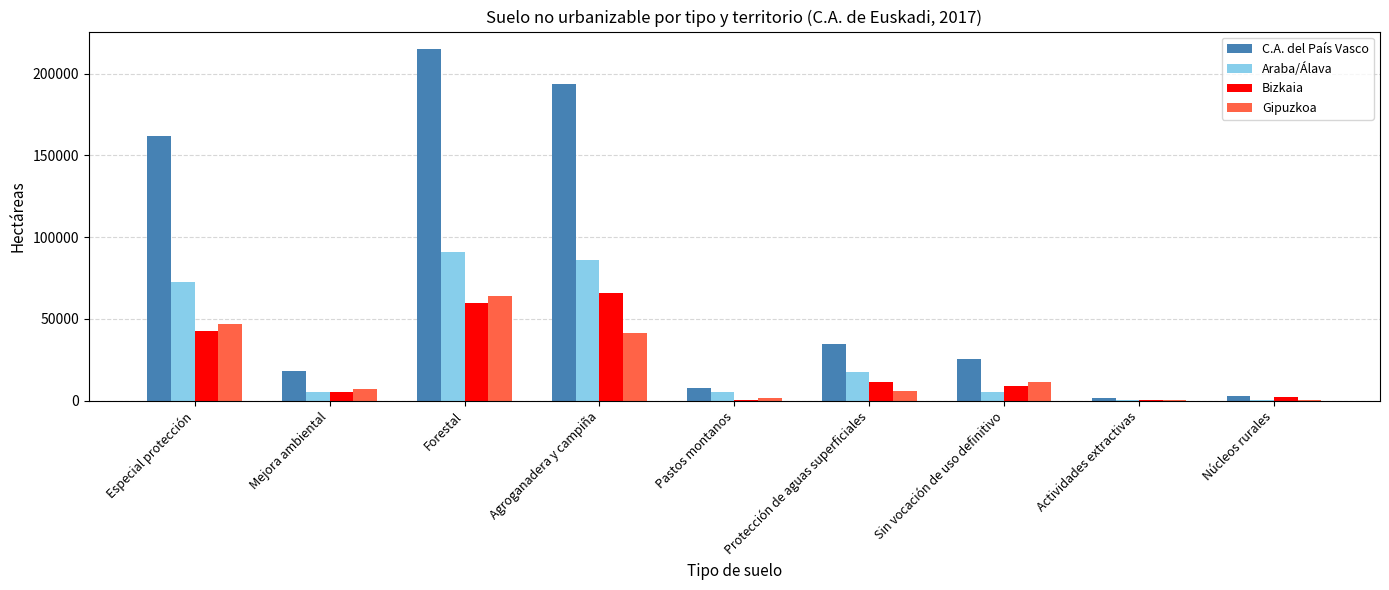

Which label corresponds to the largest value in the chart?

Forestal